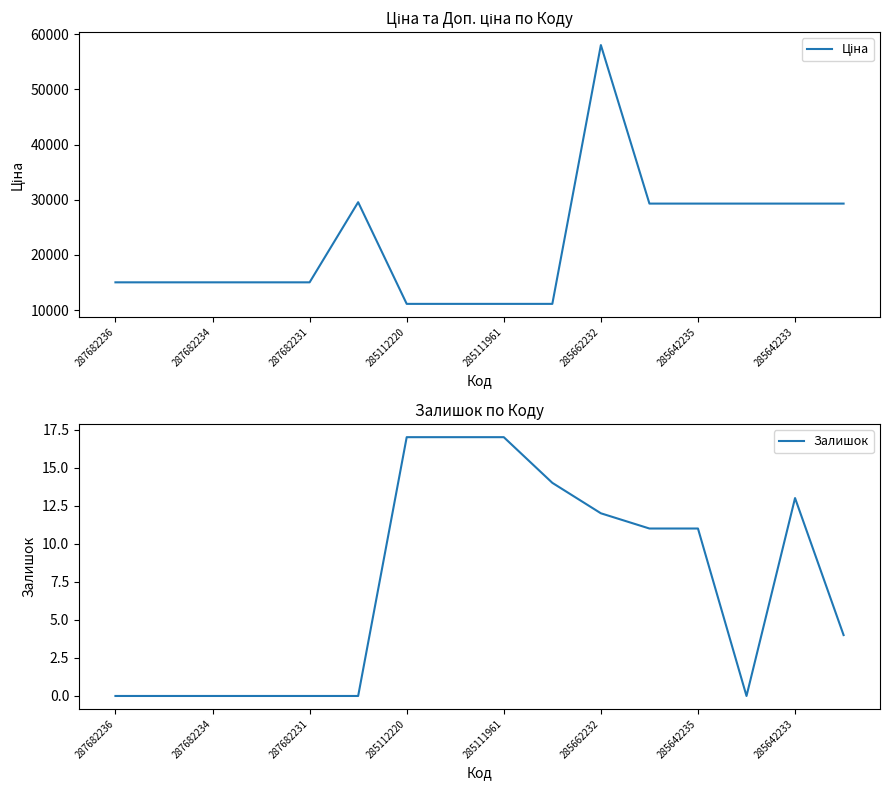

How many values in the Ціна series are below 15019?

4